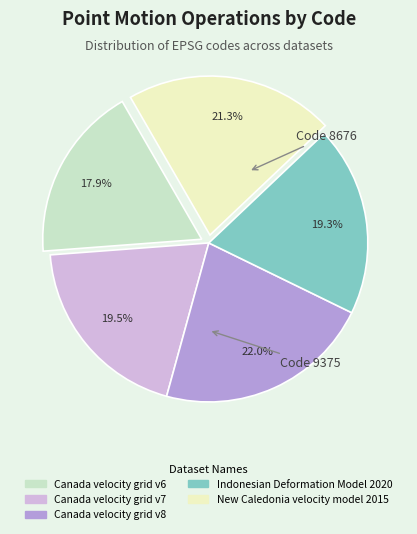

Which slice is the smallest?

Canada velocity grid v6